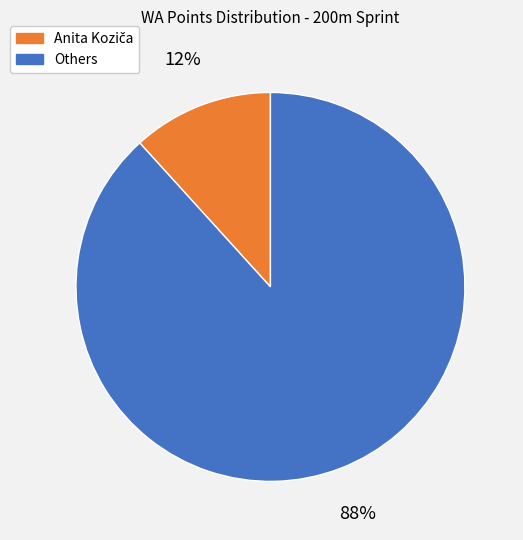

Does any single category account for the majority?

Yes